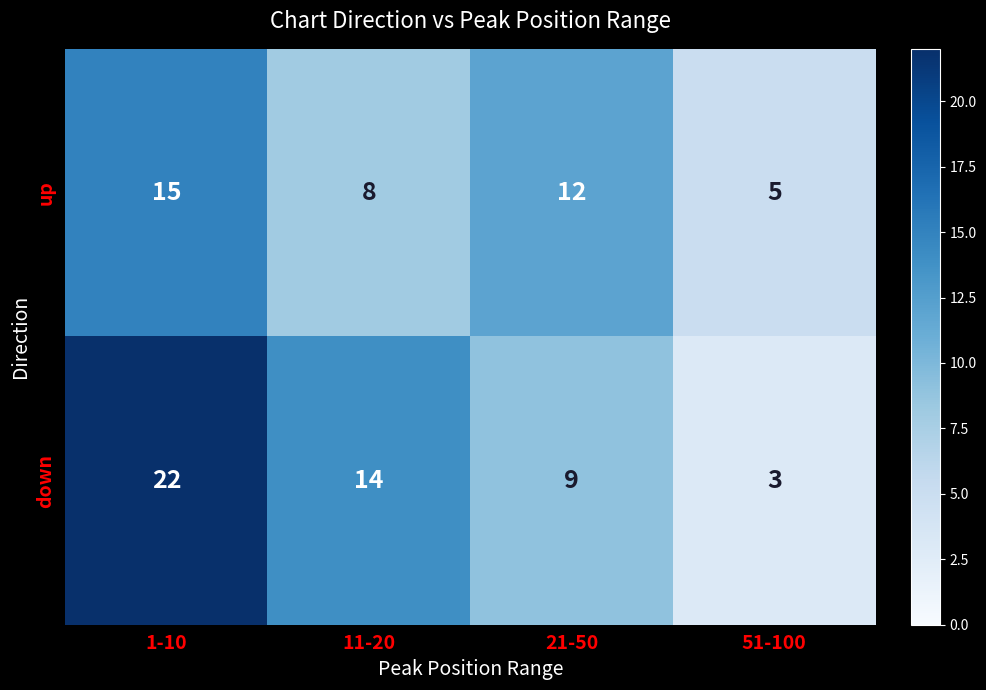

How many down values are between 9 and 22?

3